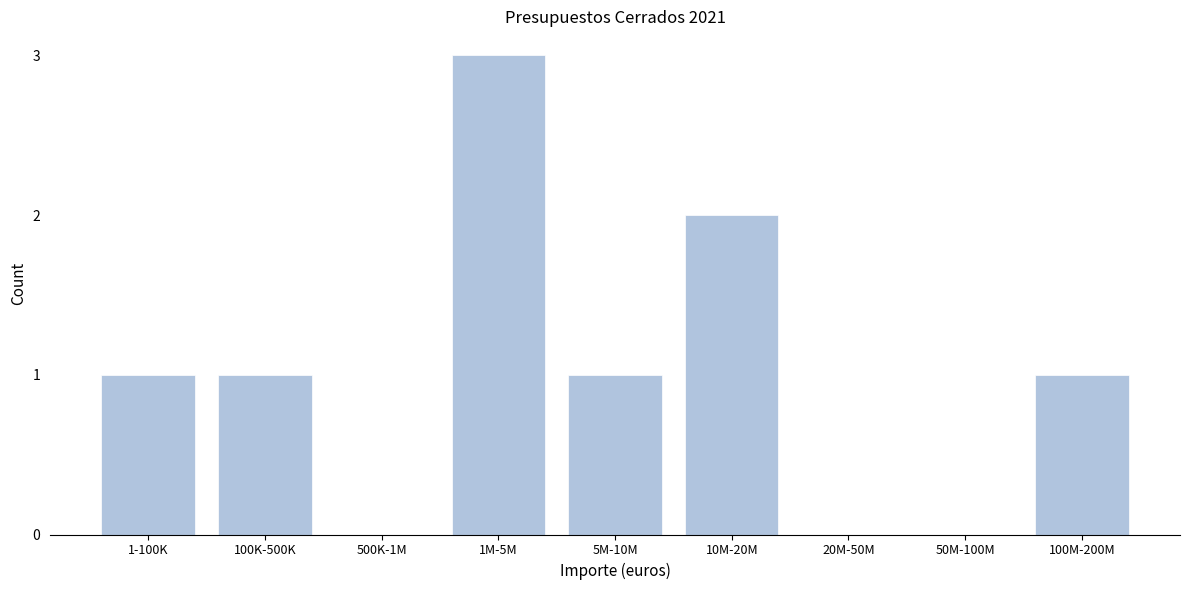

Reading left to right, transcribe all the data shown in this chart.

1-100K=1	100K-500K=1	500K-1M=0	1M-5M=3	5M-10M=1	10M-20M=2	20M-50M=0	50M-100M=0	100M-200M=1